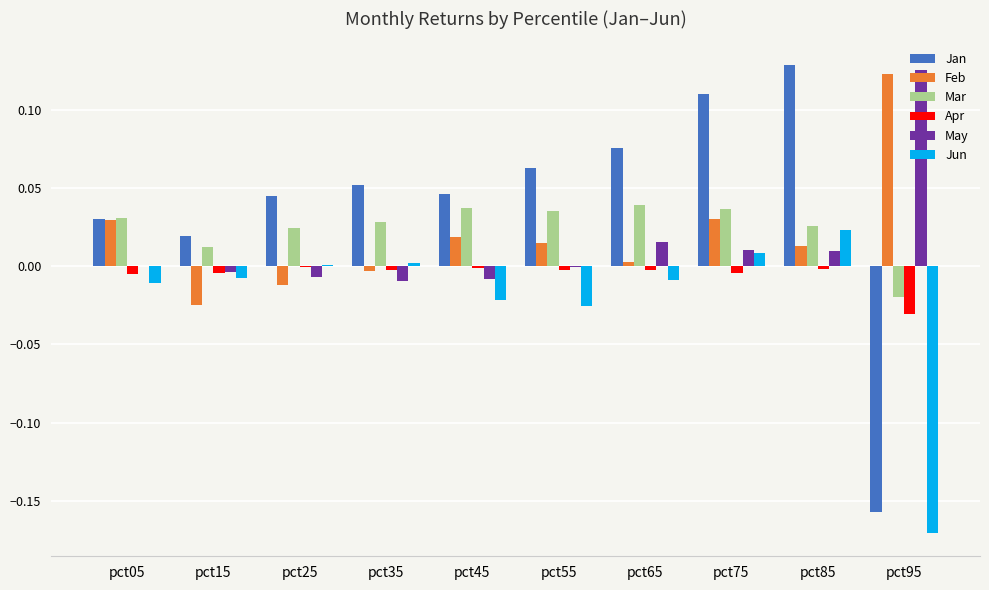

Count the number of data series in this chart.

6